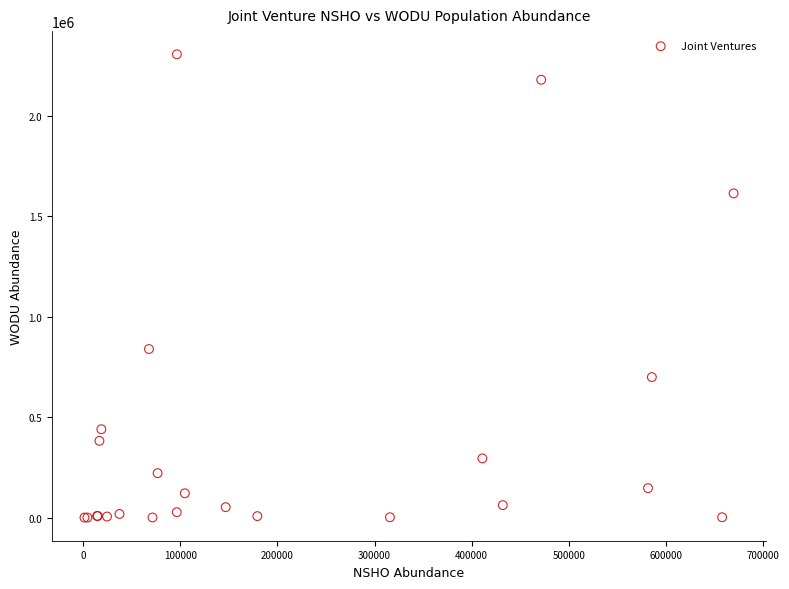

What Y value in the scatter plot is closest to 1153274?

839052.2